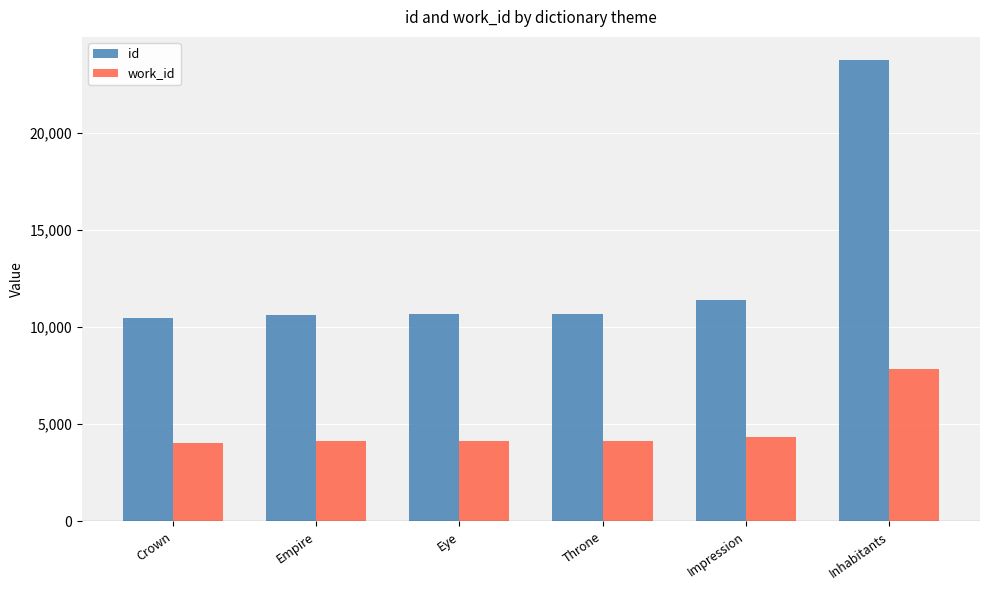

At which label does id reach its peak?

Inhabitants